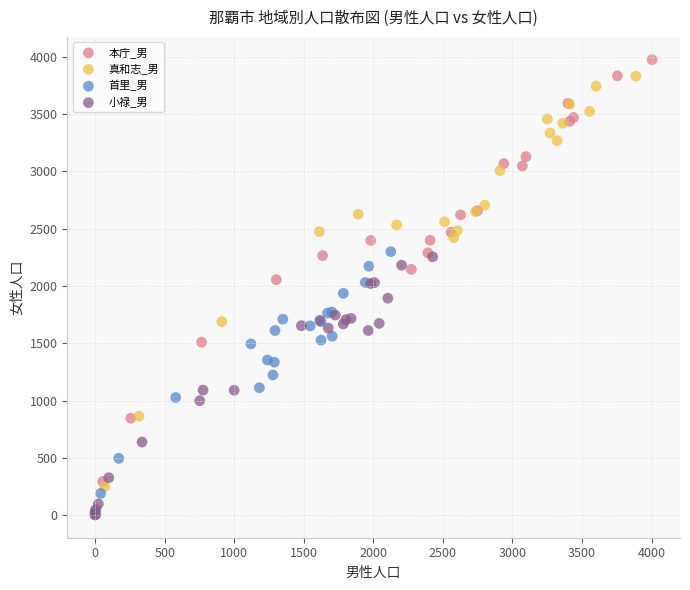

Which series has the widest spread of Y values?

本庁_男